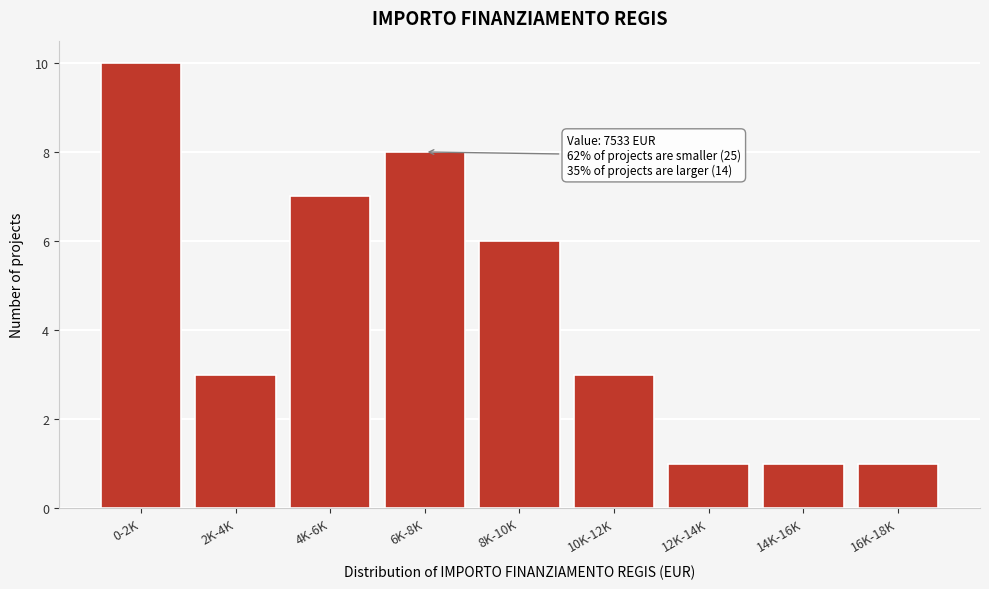

Reading right to left, list all the values displayed in this chart.

16K-18K=1	14K-16K=1	12K-14K=1	10K-12K=3	8K-10K=6	6K-8K=8	4K-6K=7	2K-4K=3	0-2K=10